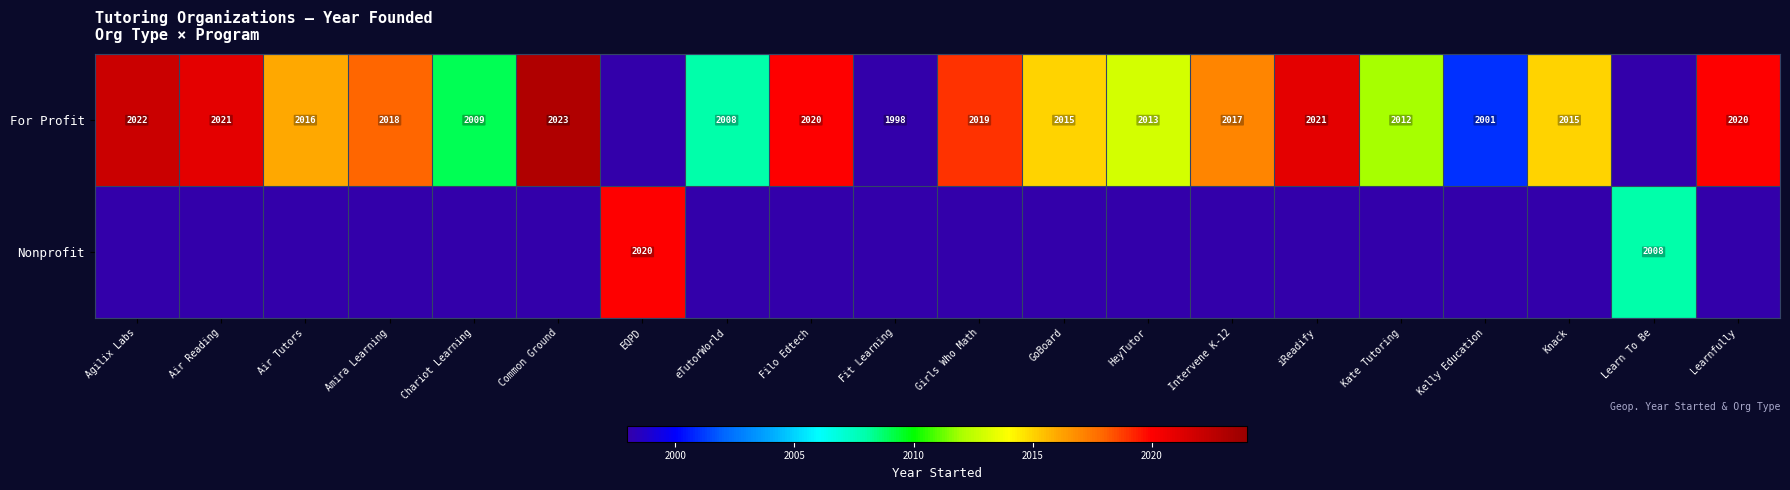

What is the difference between the For Profit values at Girls Who Math and Air Tutors?

3